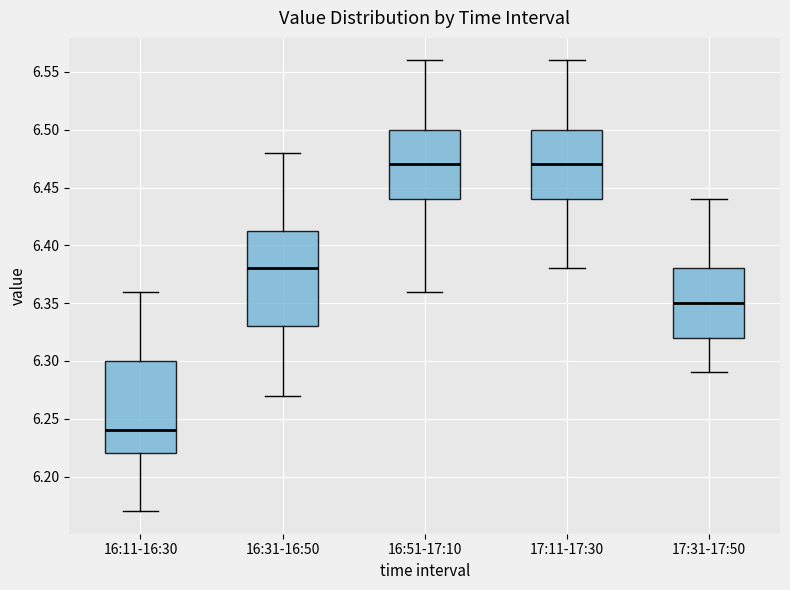

Reading left to right, transcribe this box plot: for each box, give where its median line is, the range the box spans, and where its two whiskers end, as read against the y-axis. The values are not printed on the chart, so give them approximately, as read against the axis.

16:11-16:30: median 6.240, box 6.220 to 6.300, whiskers 6.170 to 6.360
16:31-16:50: median 6.380, box 6.330 to 6.415, whiskers 6.270 to 6.480
16:51-17:10: median 6.470, box 6.440 to 6.500, whiskers 6.360 to 6.560
17:11-17:30: median 6.470, box 6.440 to 6.500, whiskers 6.380 to 6.560
17:31-17:50: median 6.350, box 6.320 to 6.380, whiskers 6.290 to 6.440